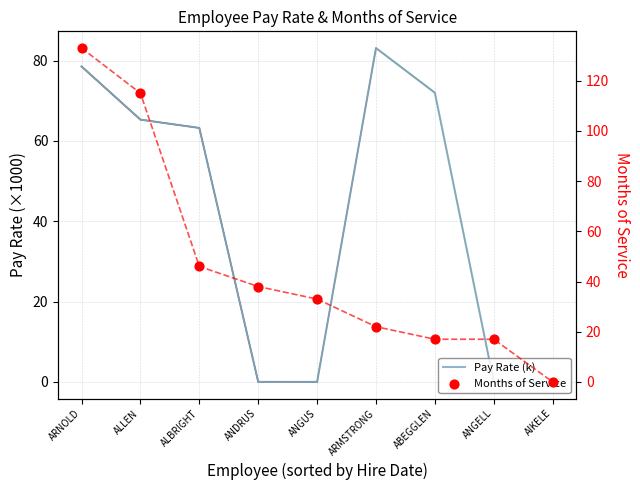

What are all the series names shown in the legend?

Pay Rate (k), Months of Service